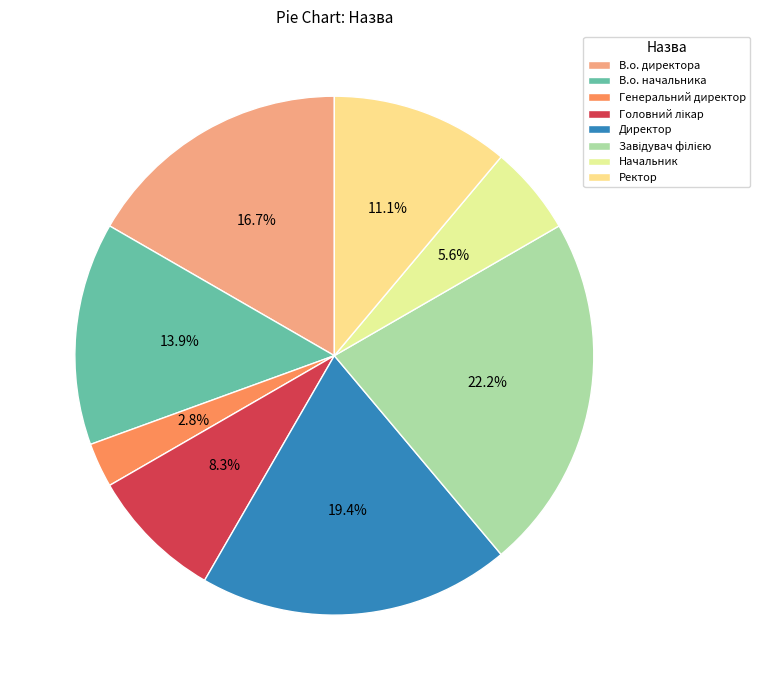

What is the change in value from Завідувач філією to Начальник?

-6